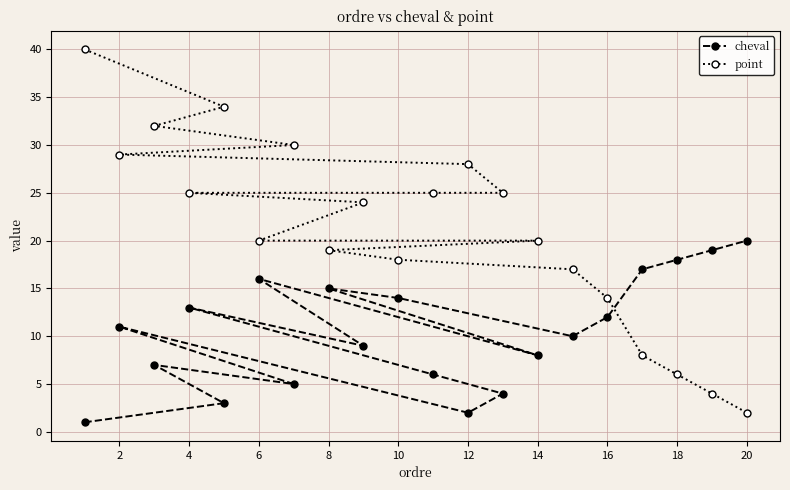

Which series has the largest range (max minus min)?

point